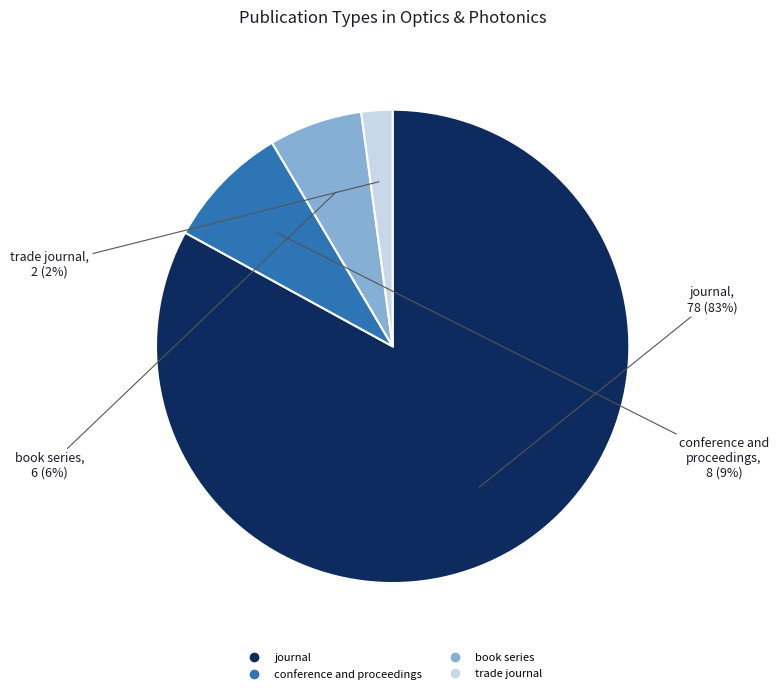

True or false: trade journal accounts for 2% of the total.

True